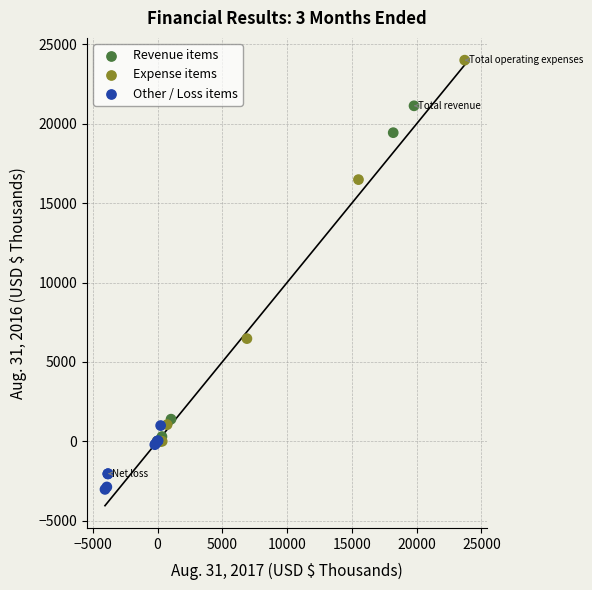

What Y value in the scatter plot is closest to 10487?

6468